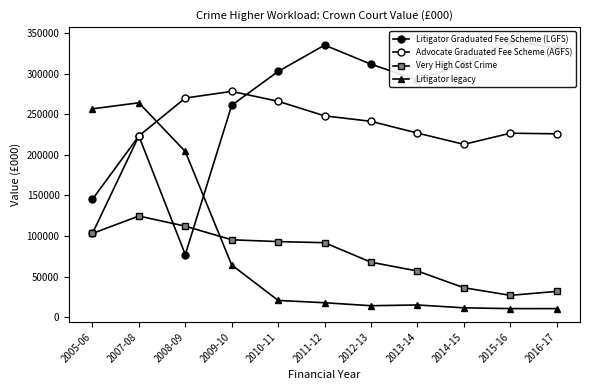

At which category does Very High Cost Crime reach its first local valley?

2015-16